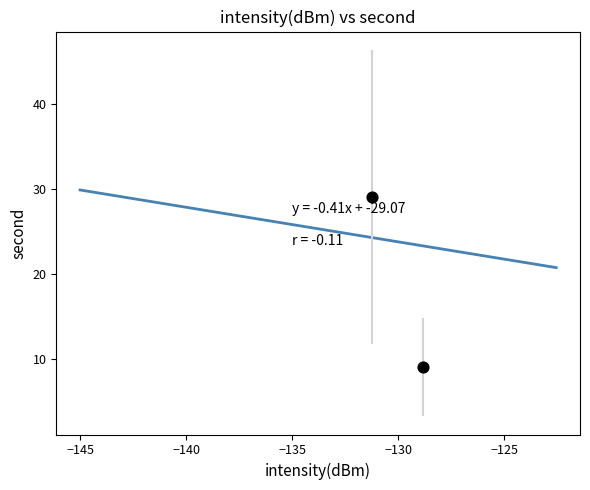

What is the average Y value?

19